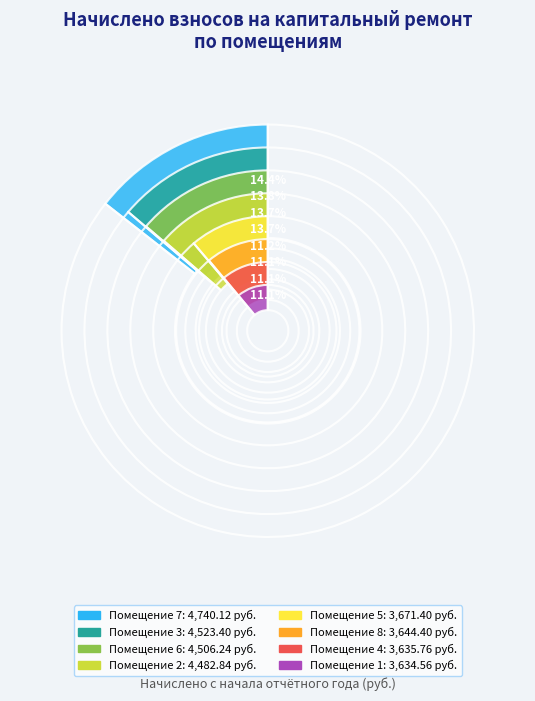

Which category has the biggest portion of the pie?

7